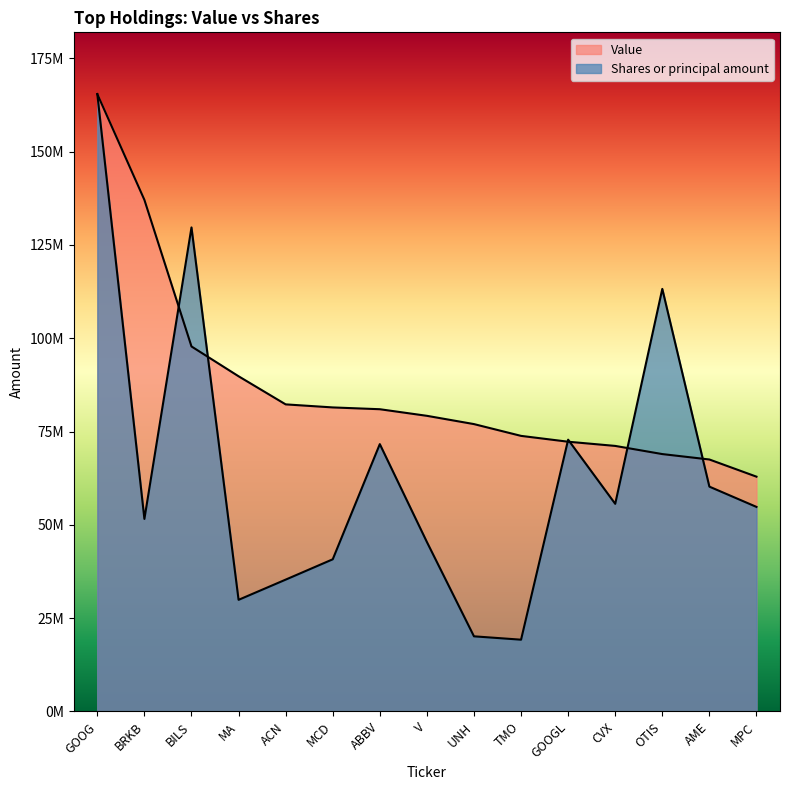

Reading right to left, list all the values displayed in this chart.

Value: MPC=62911734.0	AME=67511949.0	OTIS=68961946.0	CVX=71149089.0	GOOGL=72273023.0	TMO=73838531.0	UNH=76995739.0	V=79213196.0	ABBV=80979375.0	MCD=81462162.0	ACN=82278116.0	MA=89810037.0	BILS=97796539.0	BRKB=137066628.0	GOOG=165414036.0
Shares or principal amount: MPC=54809793.3	AME=60242673.8	OTIS=113219224.3	CVX=55633987.9	GOOGL=72819848.0	TMO=19233886.7	UNH=20135081.6	V=45407831.5	ABBV=71629769.7	MCD=40771325.2	ACN=35324073.1	MA=29909519.8	BILS=129683996.7	BRKB=51590806.7	GOOG=165414036.0